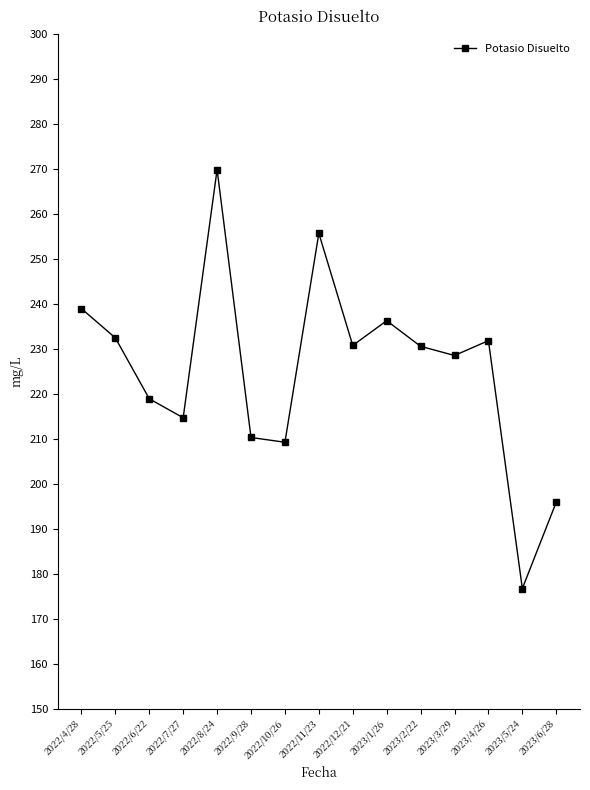

Between 2023/6/28 and 2023/2/22, which is larger?

2023/2/22